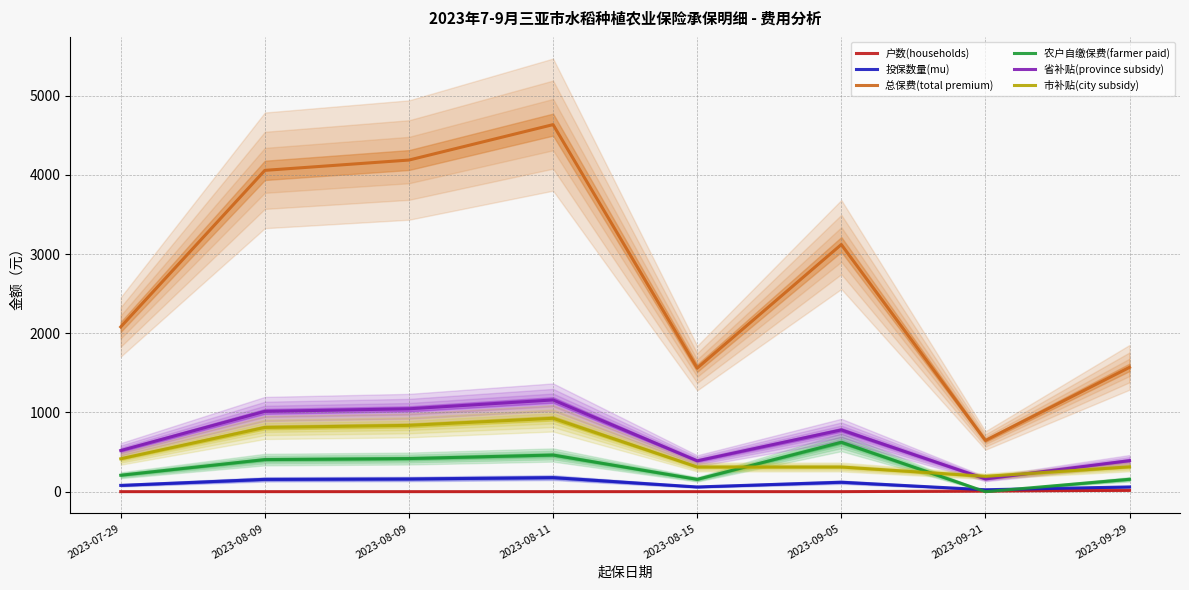

True or false: 市补贴(city subsidy) and 投保数量(mu) intersect in this chart.

False